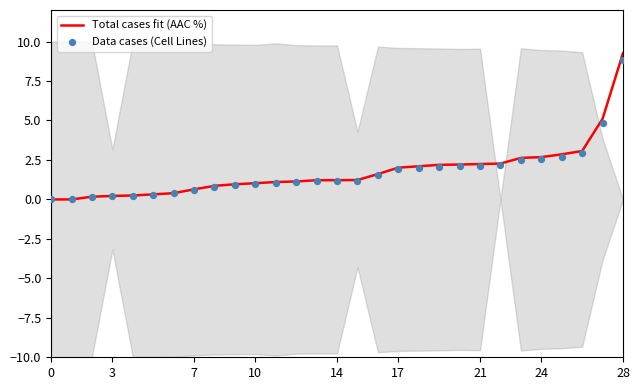

Which series has the largest total across all categories?

Total cases fit (AAC %)